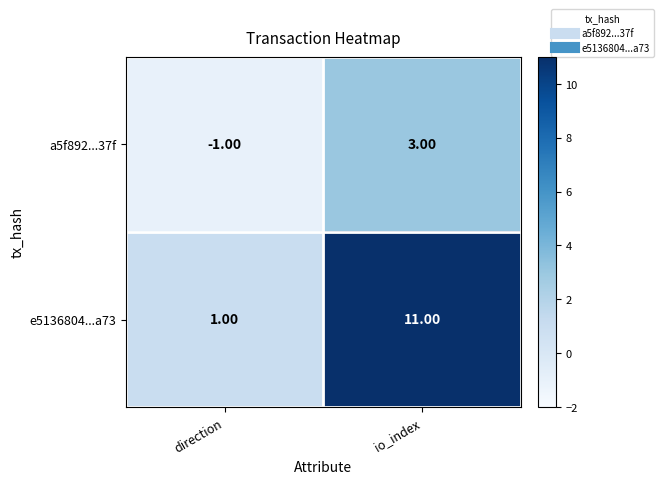

What is the difference between the a5f892...37f values at direction and io_index?

4